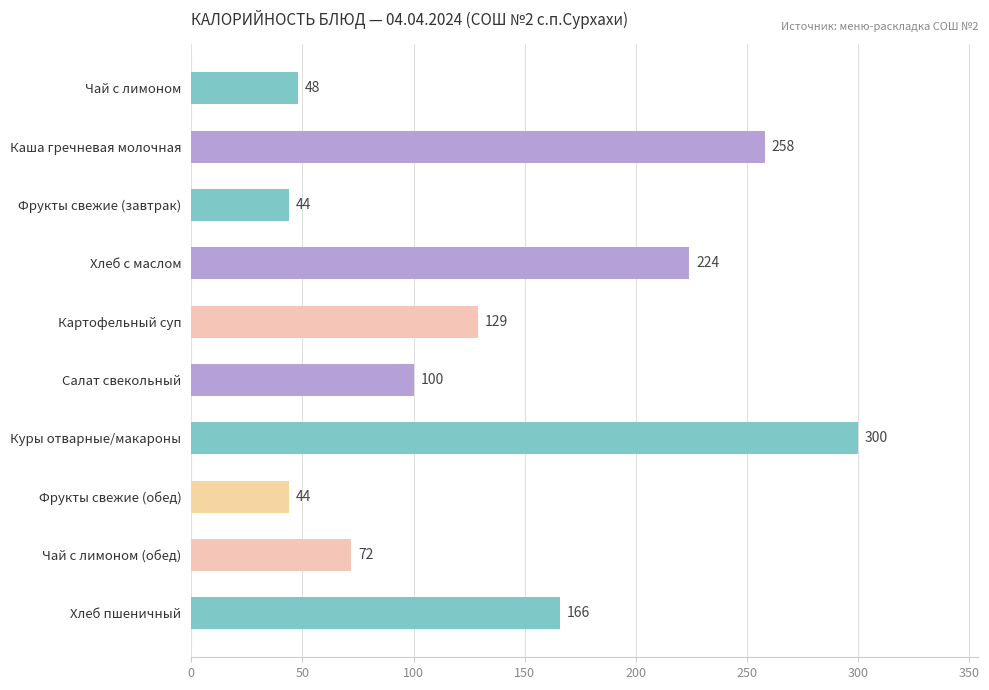

The value at Картофельный суп is 47. True or false?

False